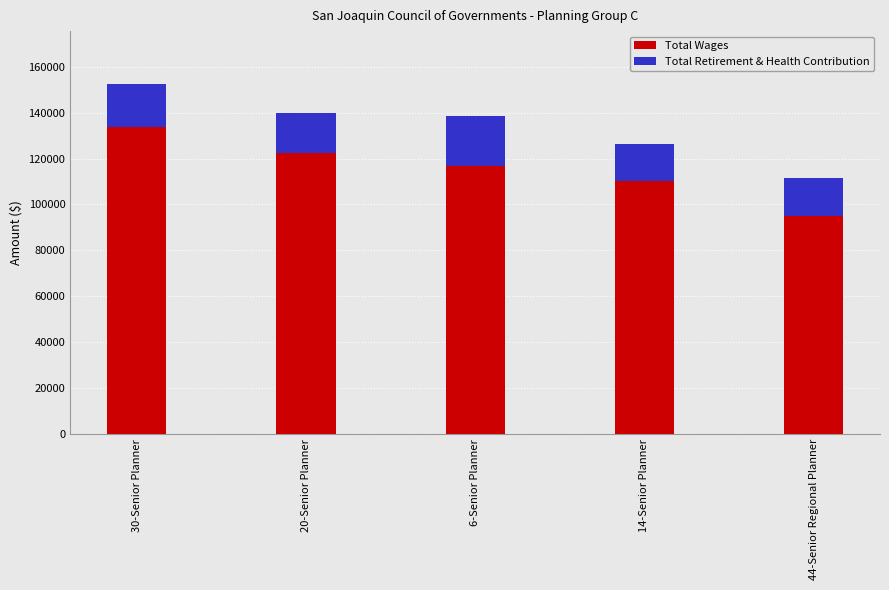

Is it true that Total Wages equals 144419 at 44-Senior Regional Planner?

False